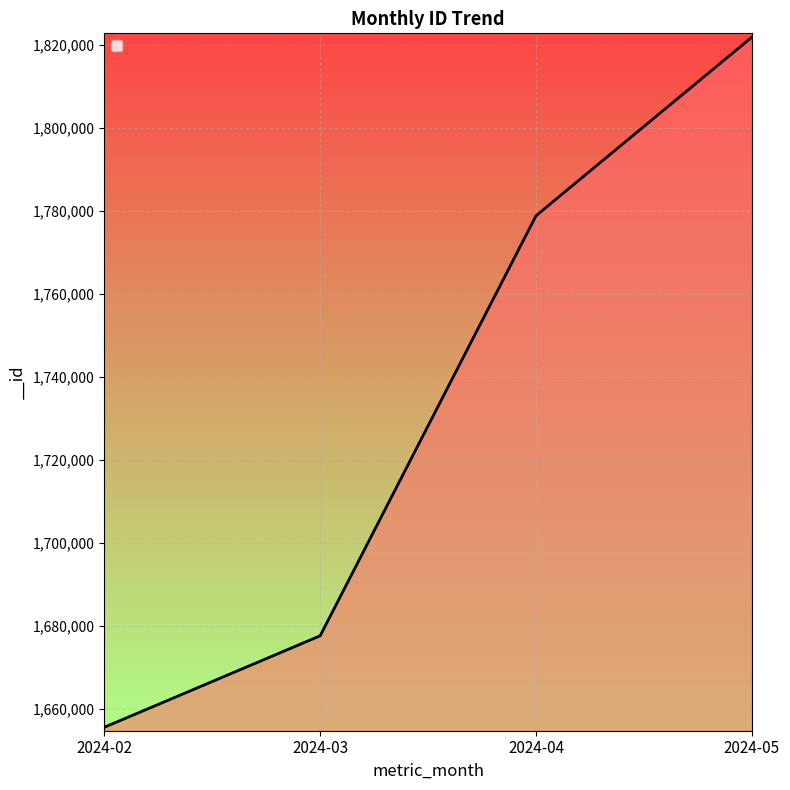

How many lines are shown in the chart?

1